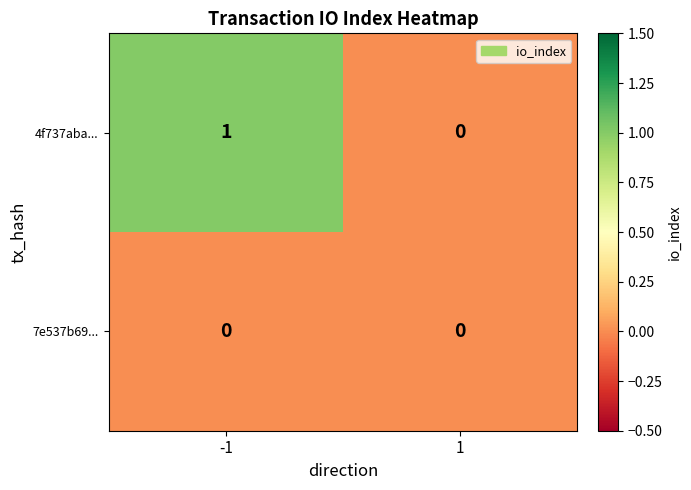

Reading left to right, what are all the values shown in this chart?

4f737aba...: 1	0
7e537b69...: 0	0